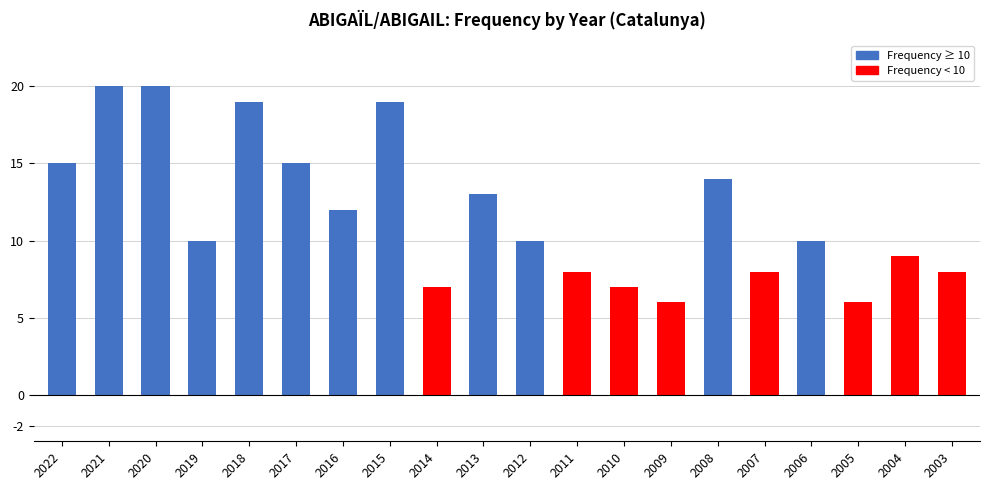

True or false: the data shows 13 at 2004.

False